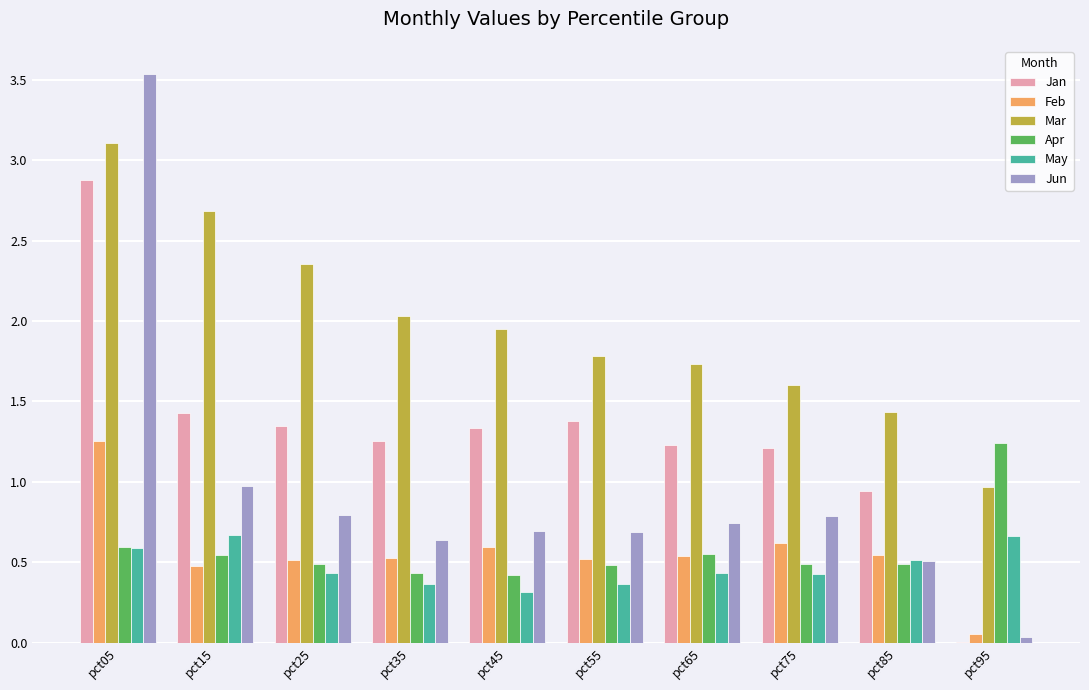

Which series changed the most between pct25 and pct45?

Mar